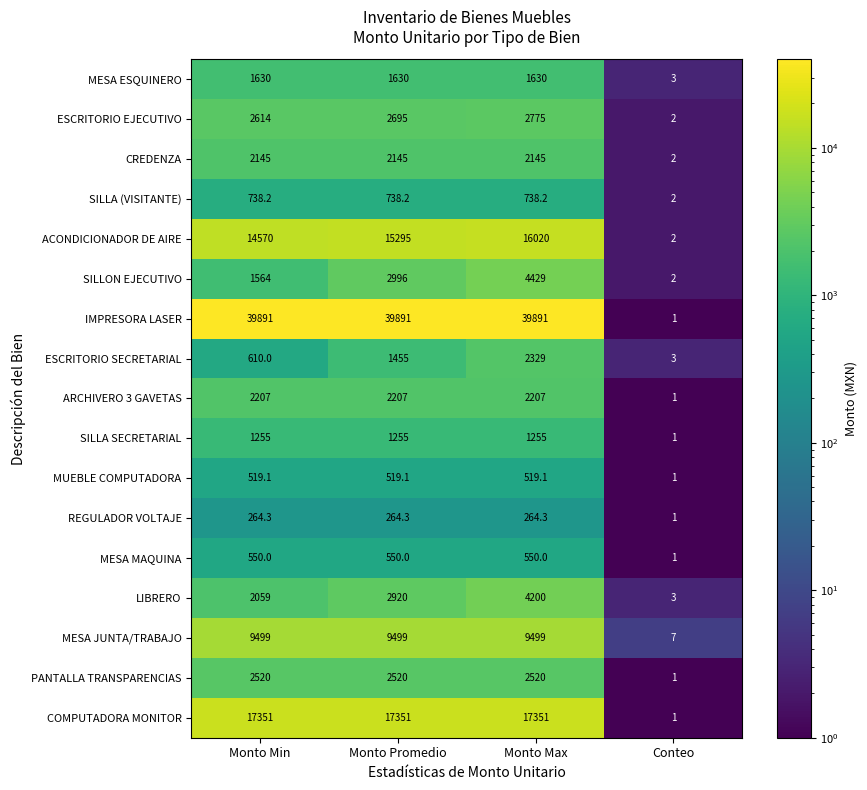

What is the difference between the maximum and minimum values in the SILLA SECRETARIAL series?

1254.0